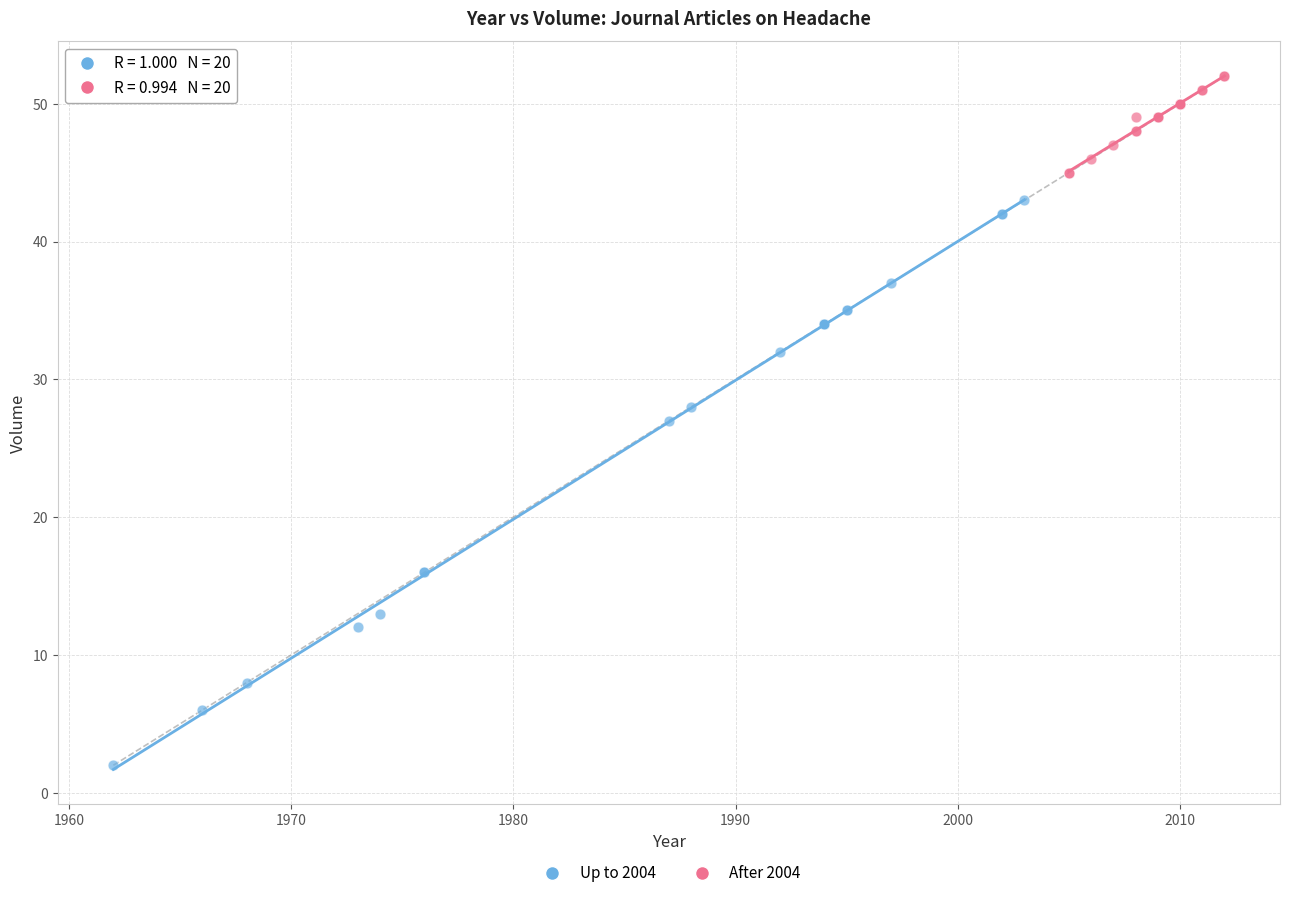

Which series has the largest Y range (max minus min)?

Up to 2004